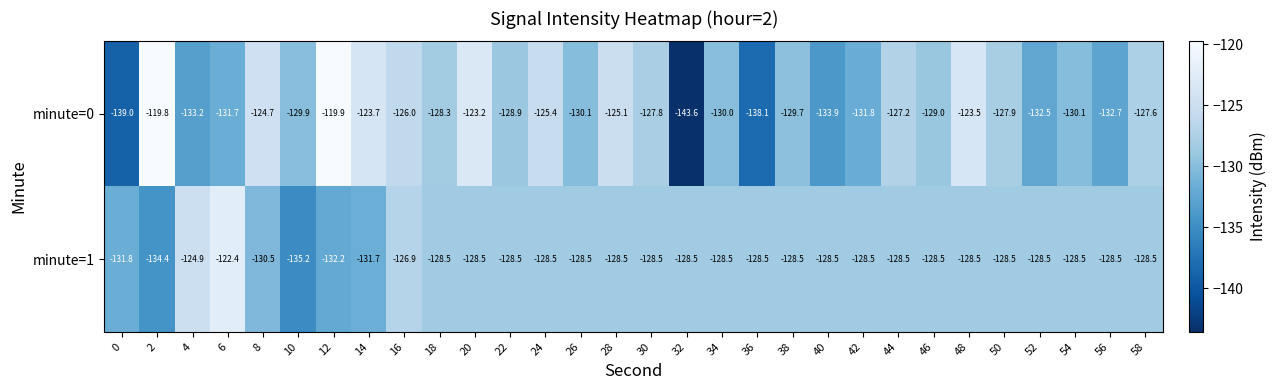

At which category does the chart reach its minimum across all series?

32